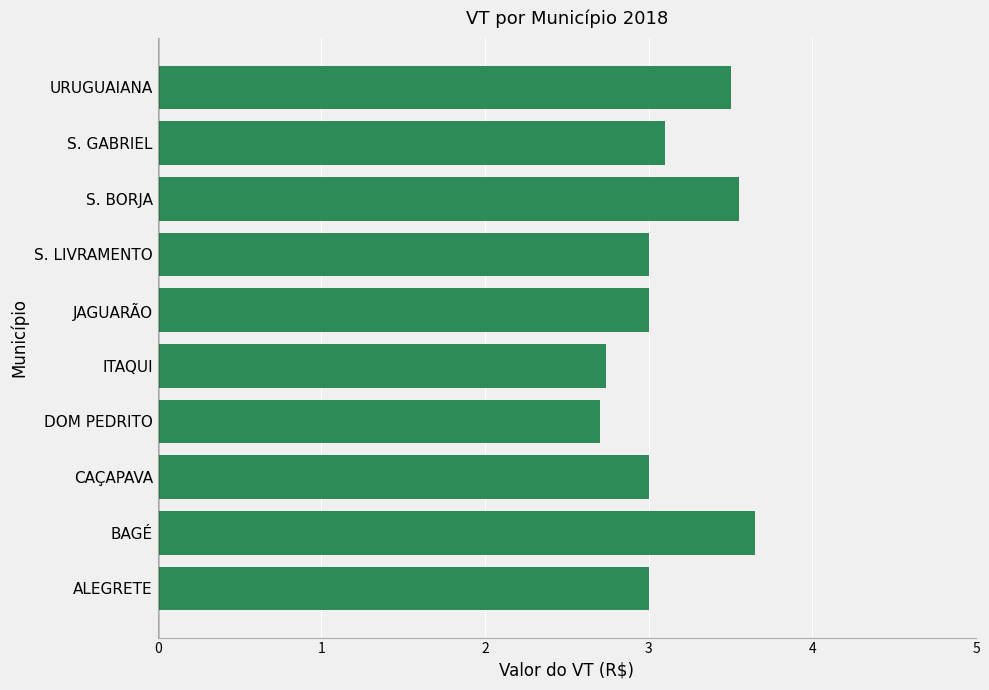

How many data points does each series have?

10